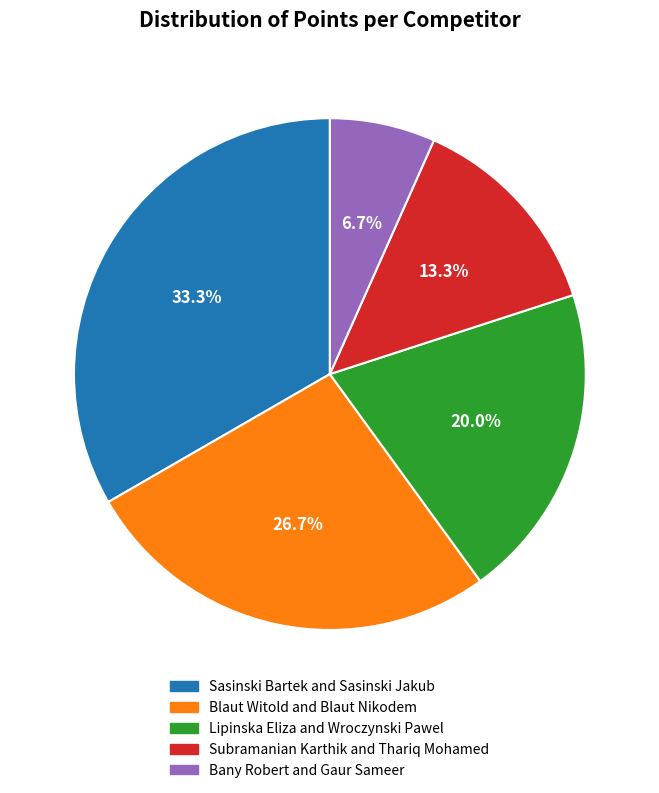

Rank the categories by value from lowest to highest.

Bany Robert and Gaur Sameer, Subramanian Karthik and Thariq Mohamed, Lipinska Eliza and Wroczynski Pawel, Blaut Witold and Blaut Nikodem, Sasinski Bartek and Sasinski Jakub